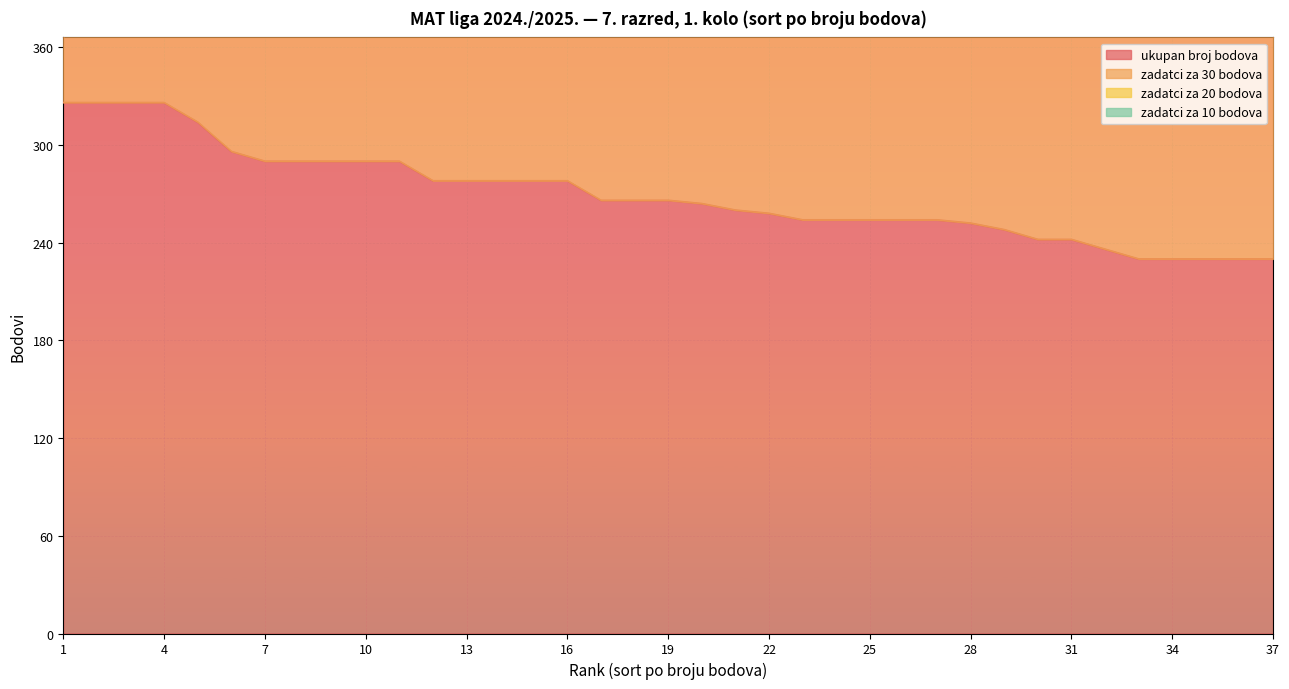

True or false: ukupan broj bodova has more than 0 points higher than both neighbors.

False